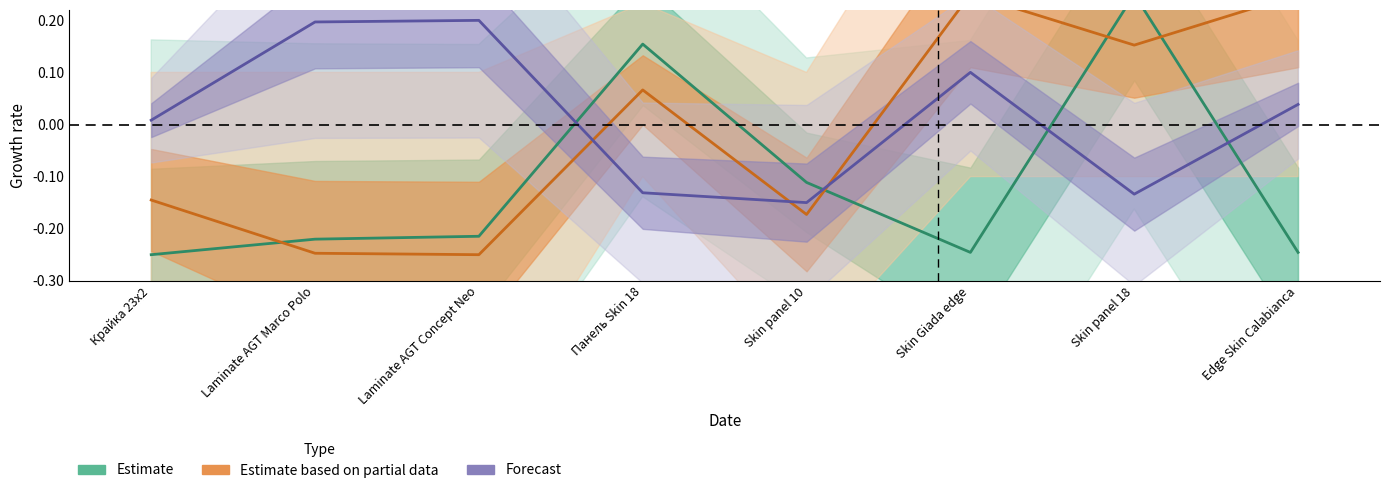

Which series has the widest spread of values?

Estimate